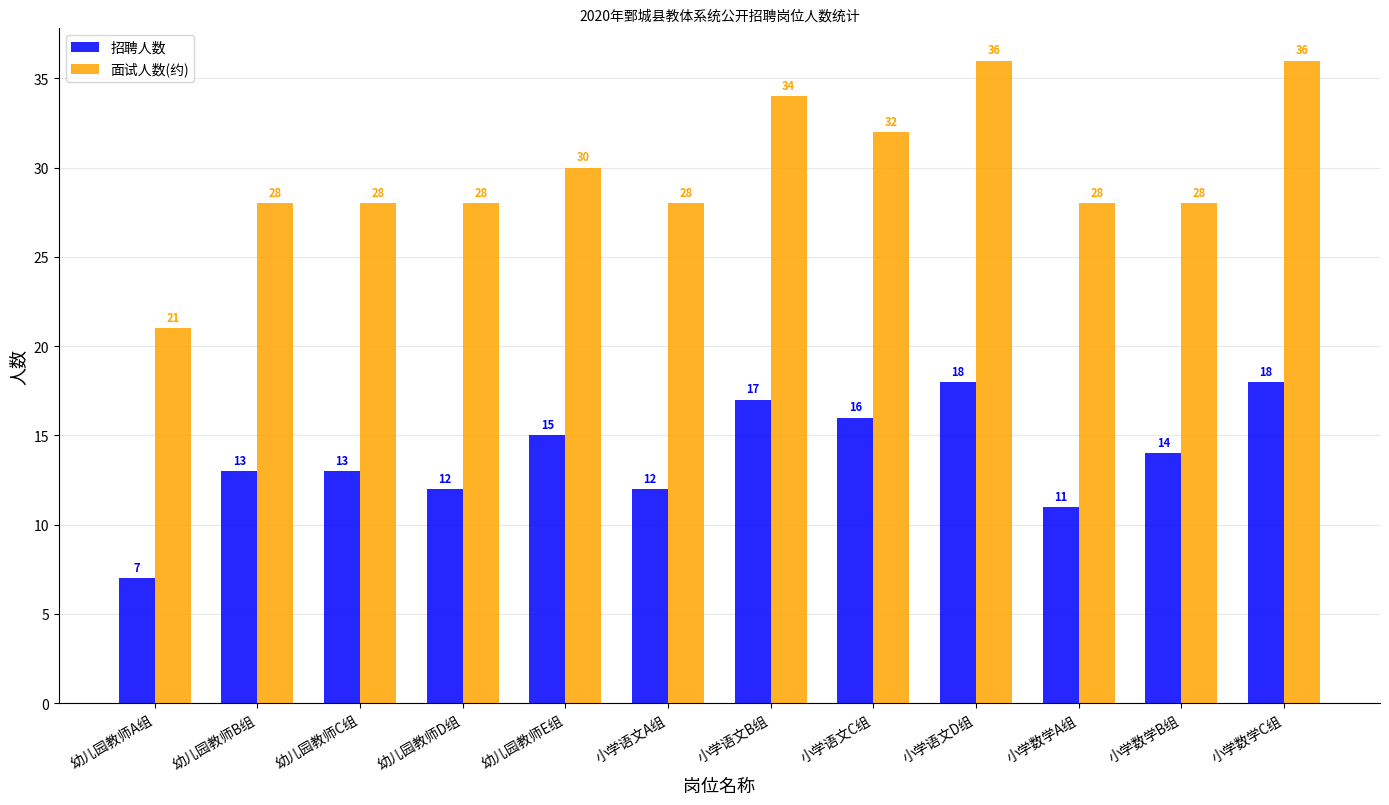

What is the sum of all 面试人数(约) values?

357